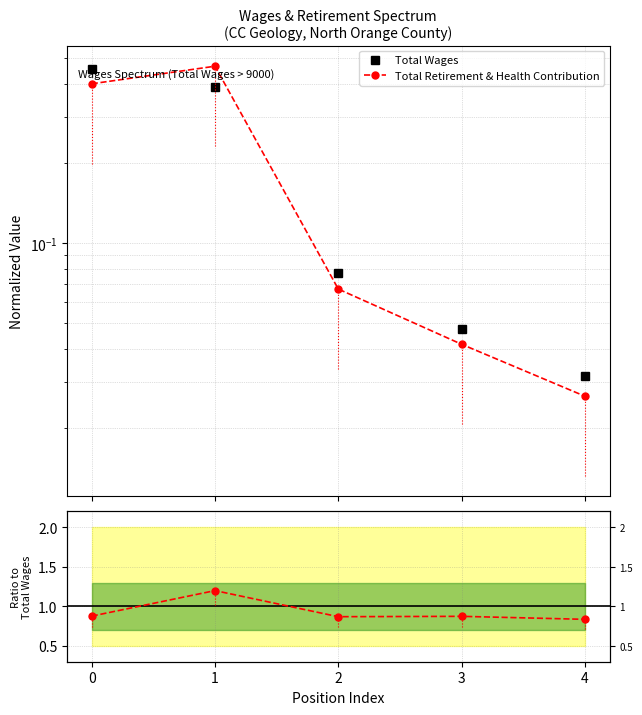

Which series has the largest range (max minus min)?

Total Retirement & Health Contribution